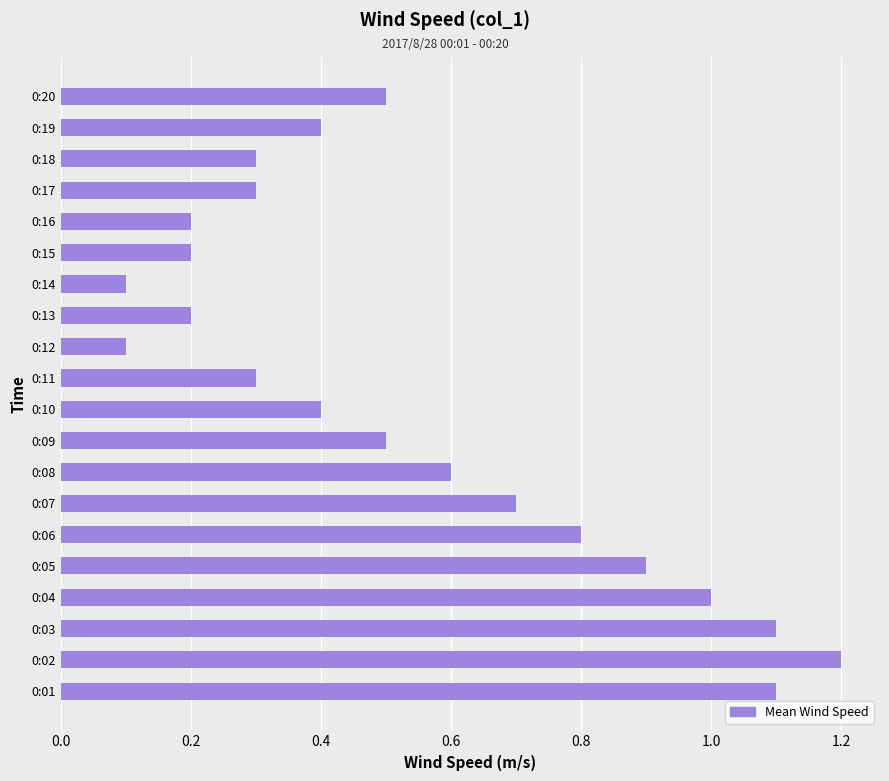

What is the change in value from 0:18 to 0:20?

+0.2